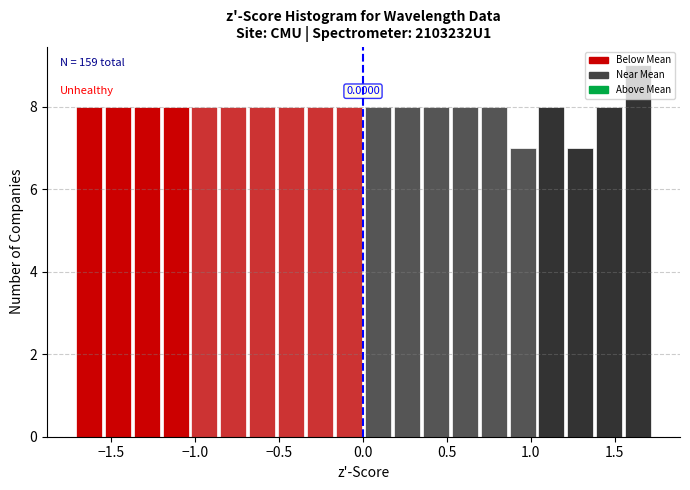

Read against the x-axis, roughly where is the centre of the tallest bar?

1.65